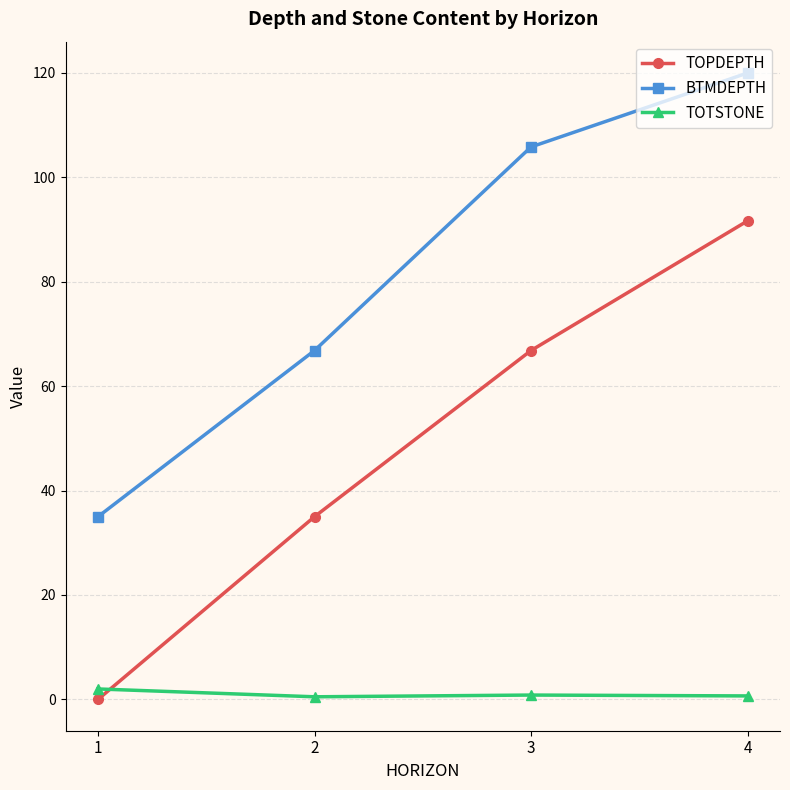

True or false: TOTSTONE and BTMDEPTH cross at least once.

False